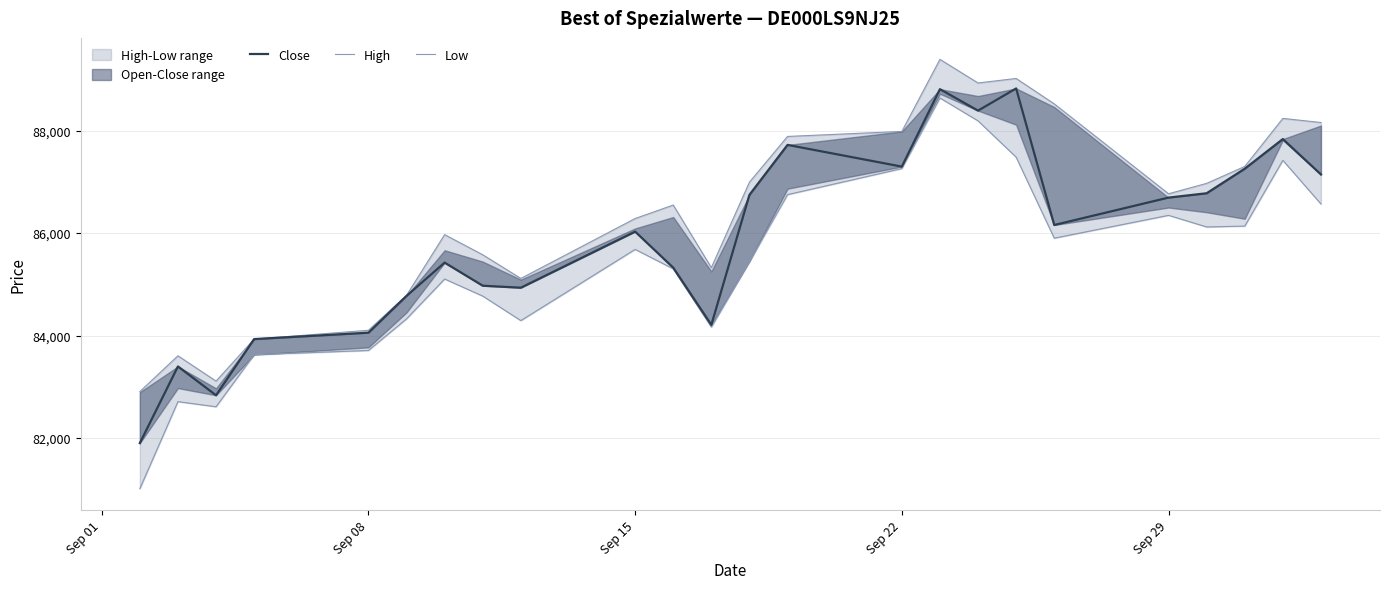

What is the value of the Low point at the 20th from the left?

86346